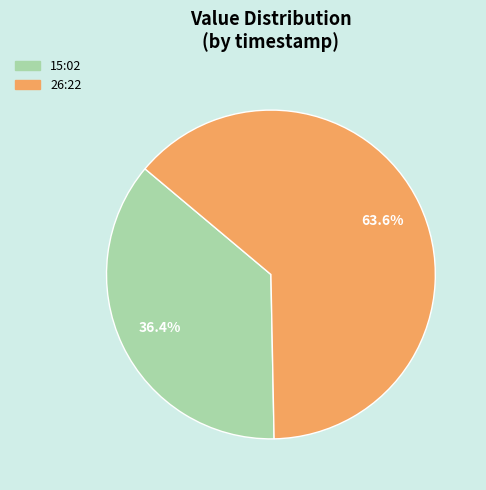

Do 15:02 and 26:22 together represent more than half of the pie?

Yes